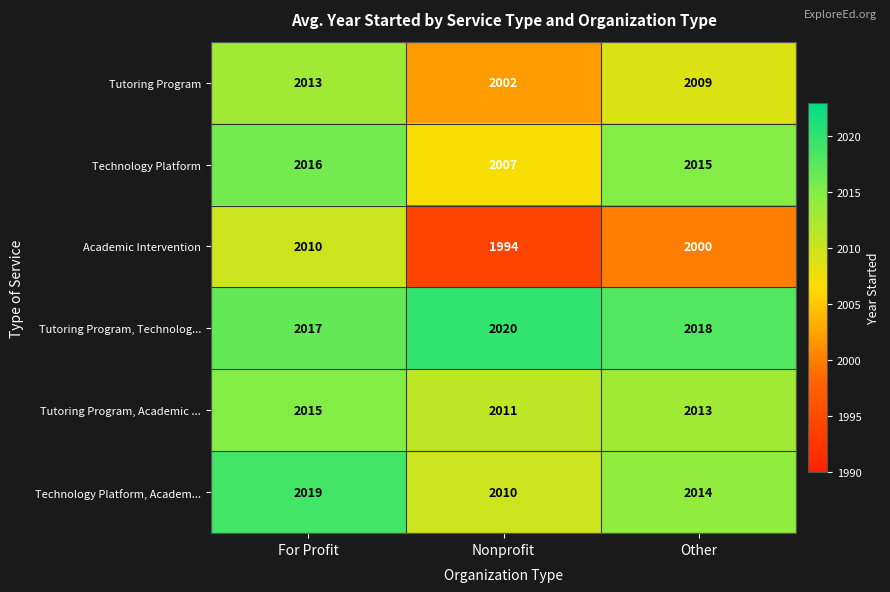

What is the highest value of the Tutoring Program, Technolog... series?

2020